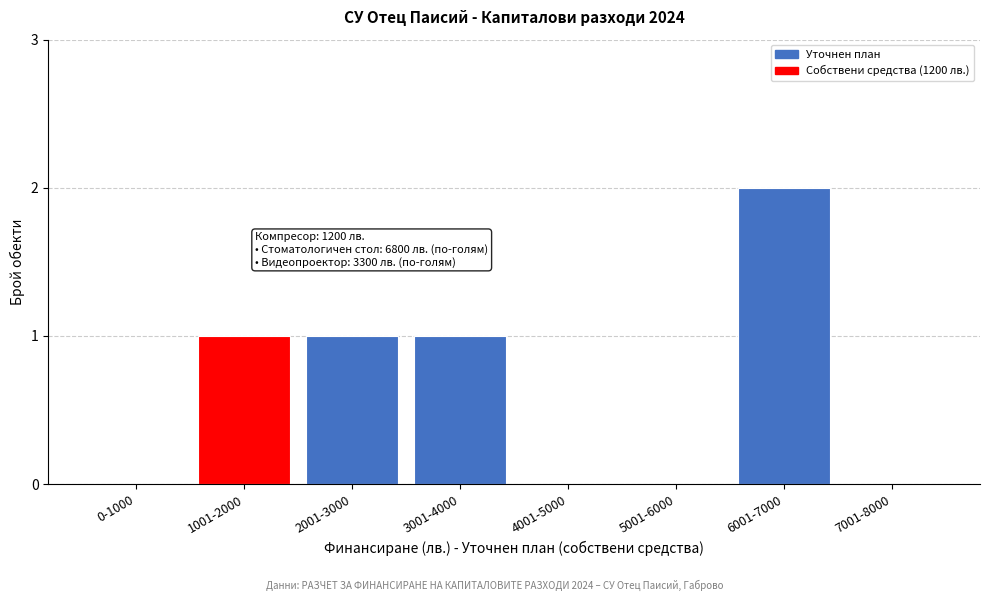

Reading left to right, transcribe all the data shown in this chart.

0-1000=0	1001-2000=1	2001-3000=1	3001-4000=1	4001-5000=0	5001-6000=0	6001-7000=2	7001-8000=0